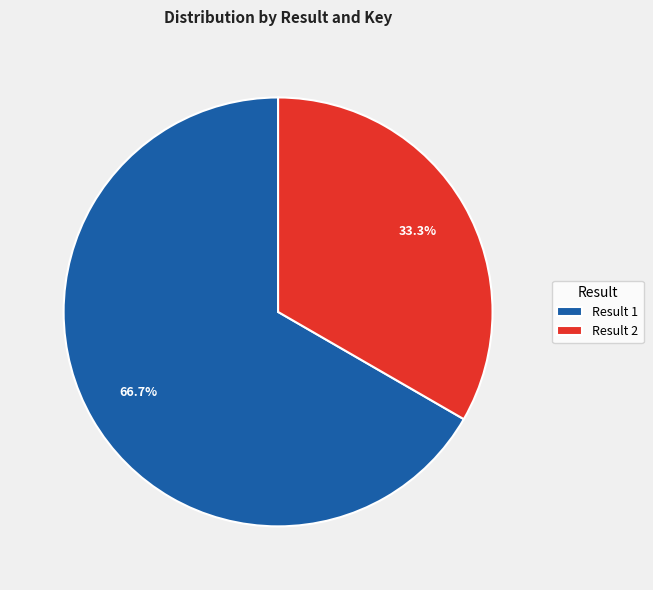

Approximately how many times larger is the value at Result 1 compared to Result 2?

2.0